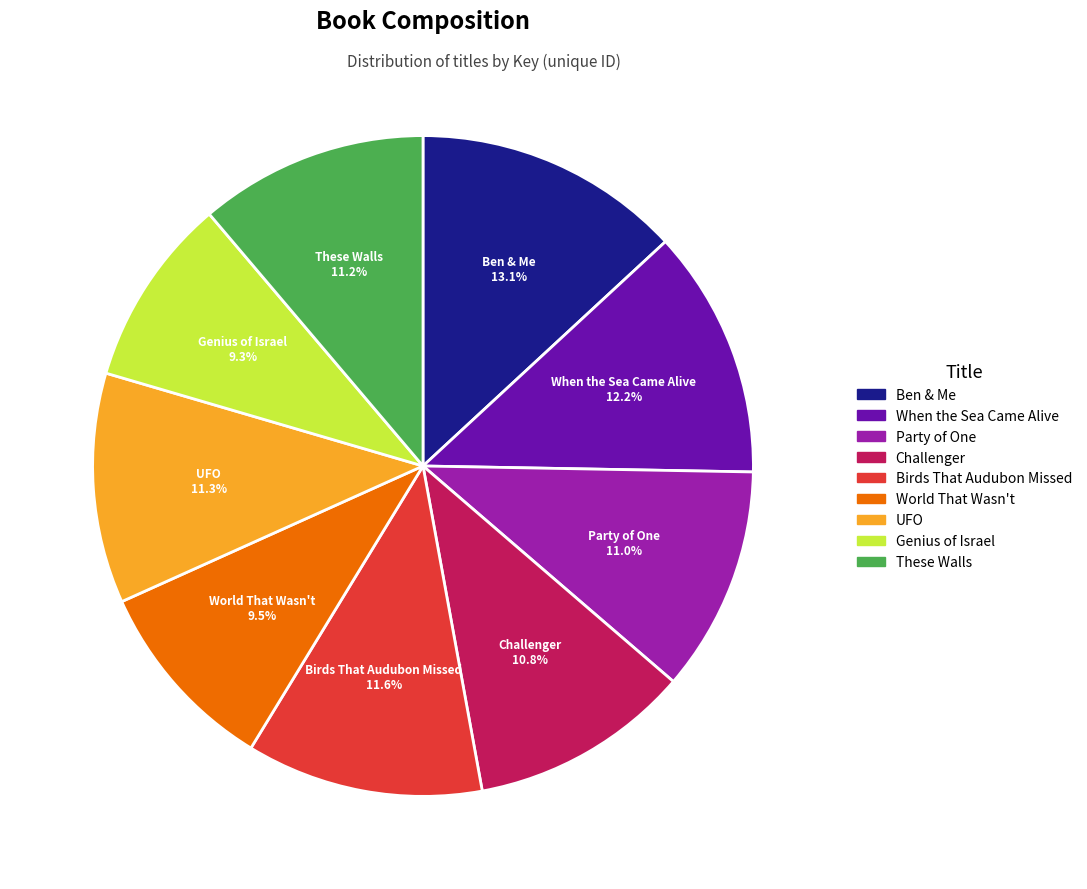

True or false: Party of One accounts for 11% of the total.

True